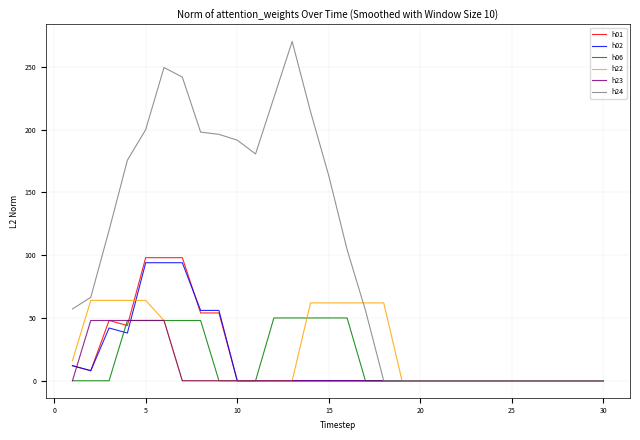

Which series has the largest total across all categories?

h24